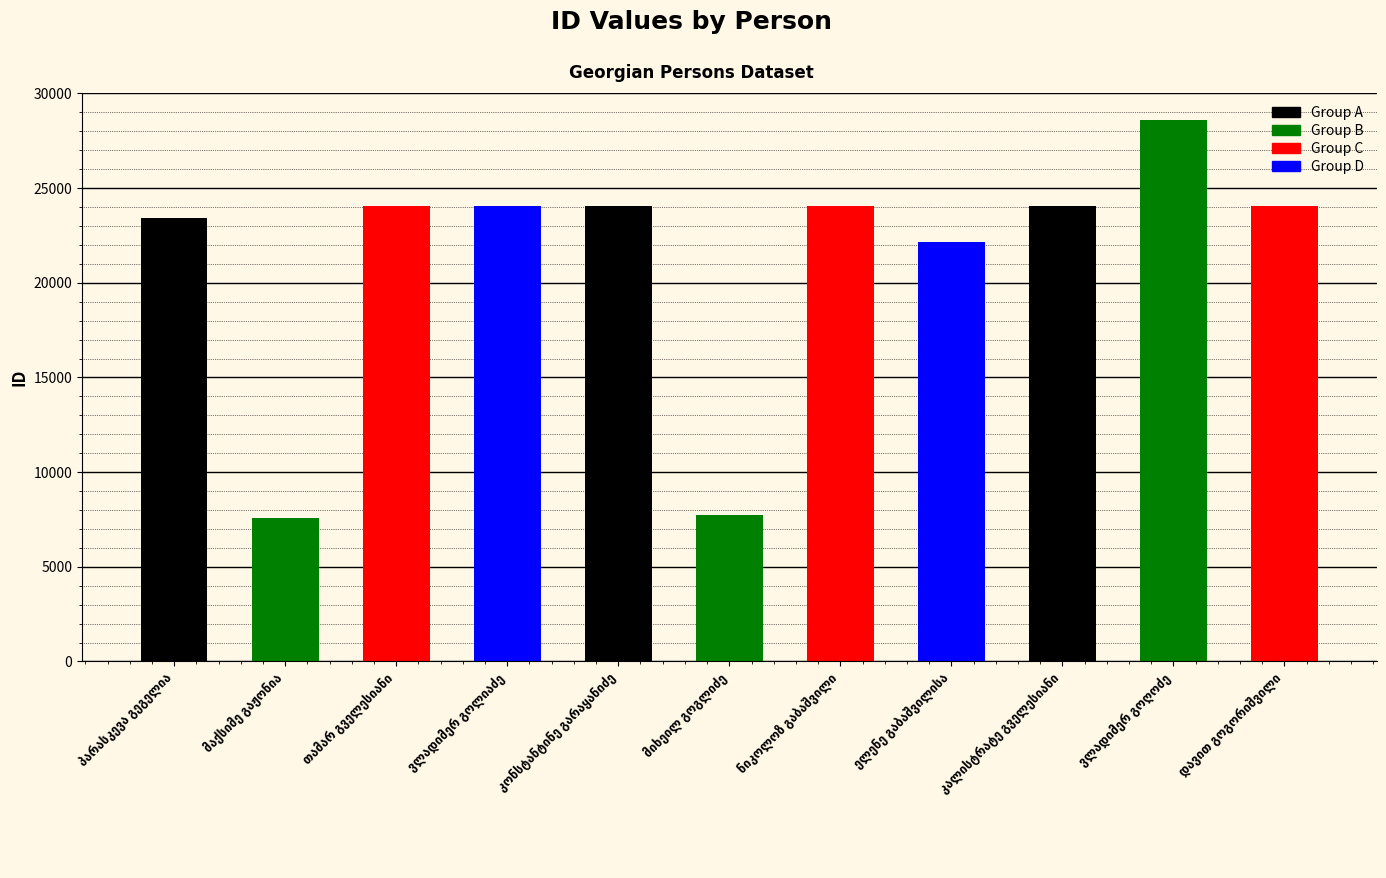

What is the maximum value shown in the chart?

28586